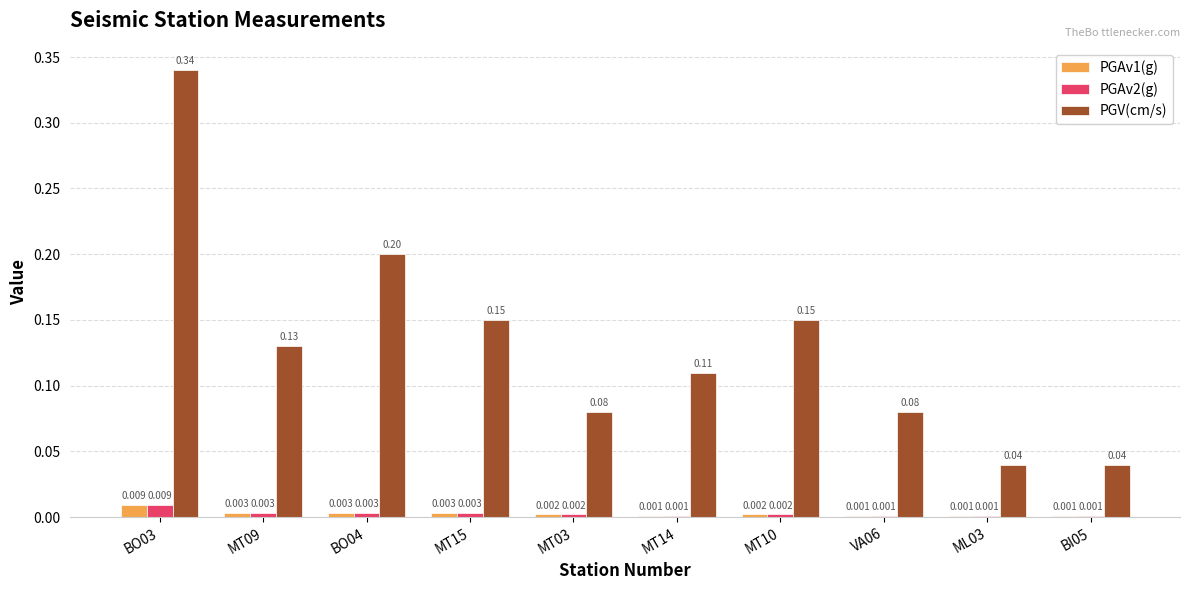

Is the value of PGAv2(g) at BI05 greater than the value of PGV(cm/s) at MT09?

No